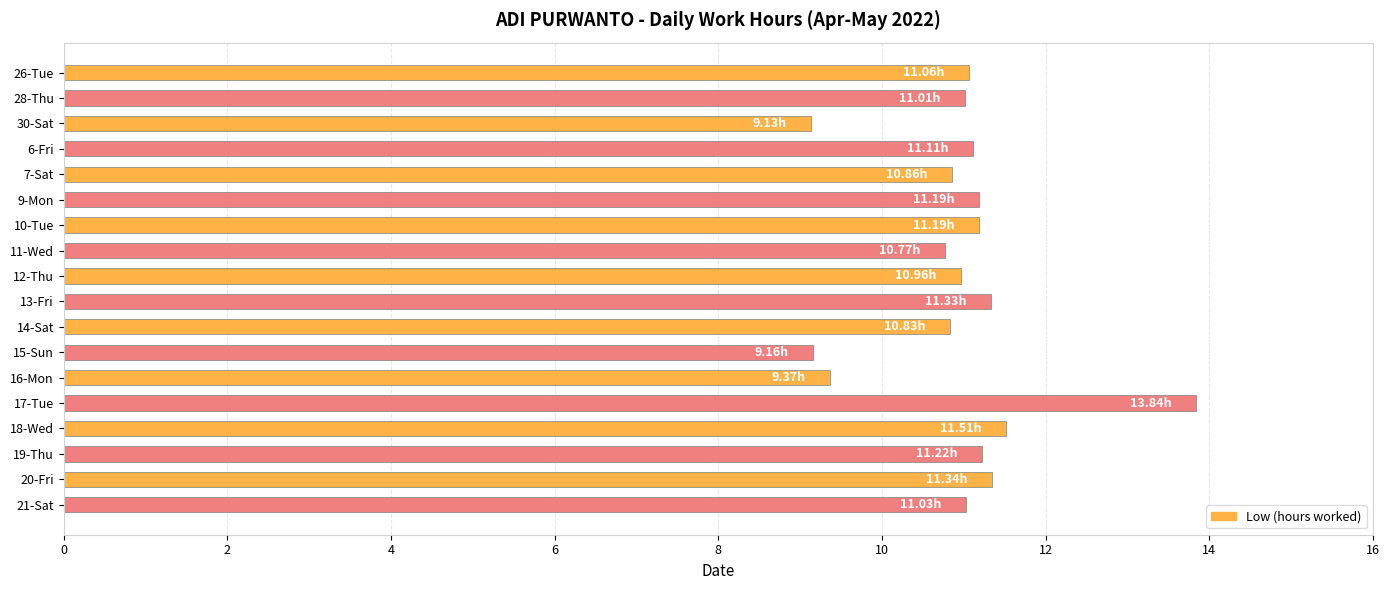

How many series are shown in this chart?

1